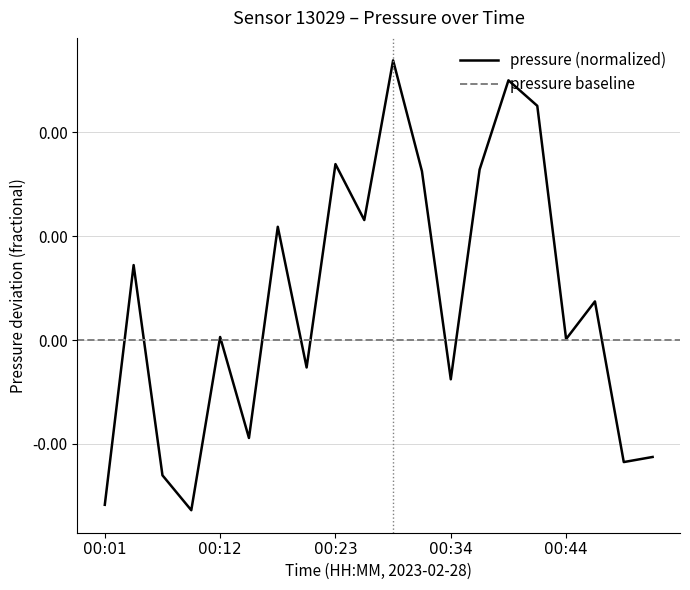

Between 00:29 and 00:12, which is larger?

00:29